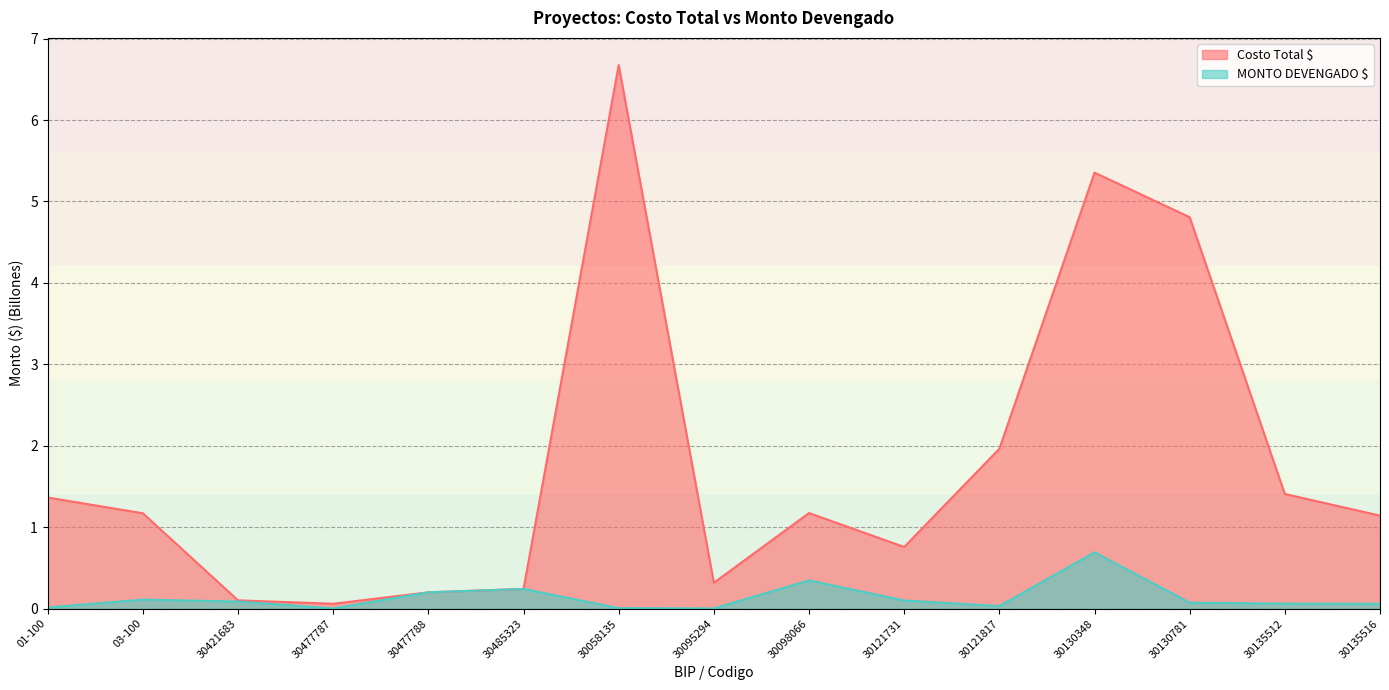

Which category has the highest value in the Costo Total $ series?

30058135